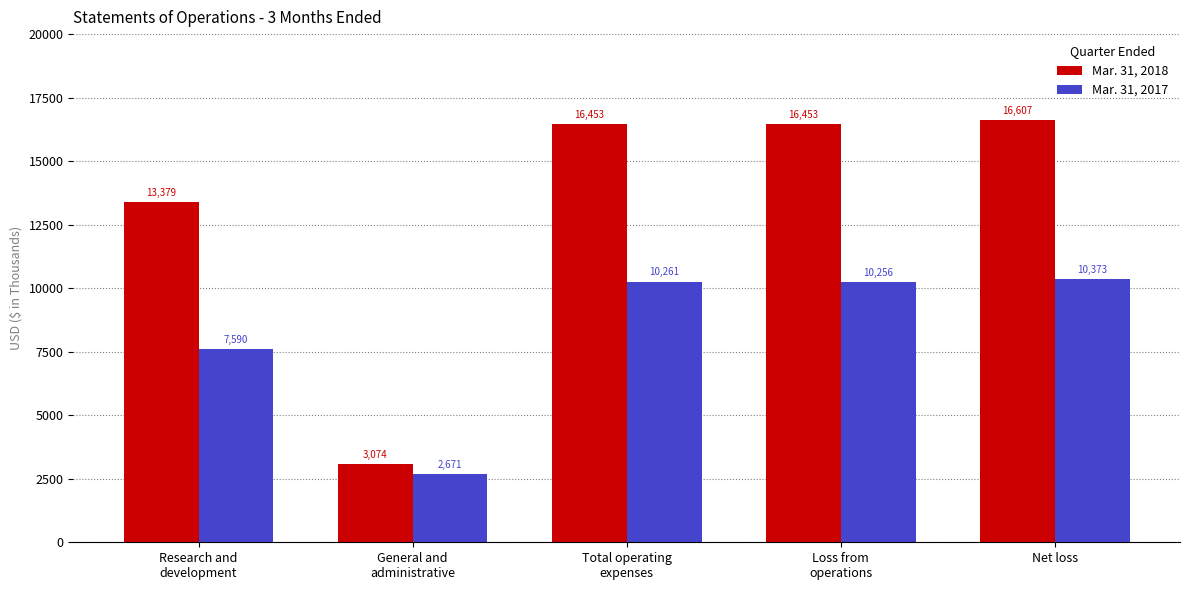

What is the minimum value for Mar. 31, 2017?

2671